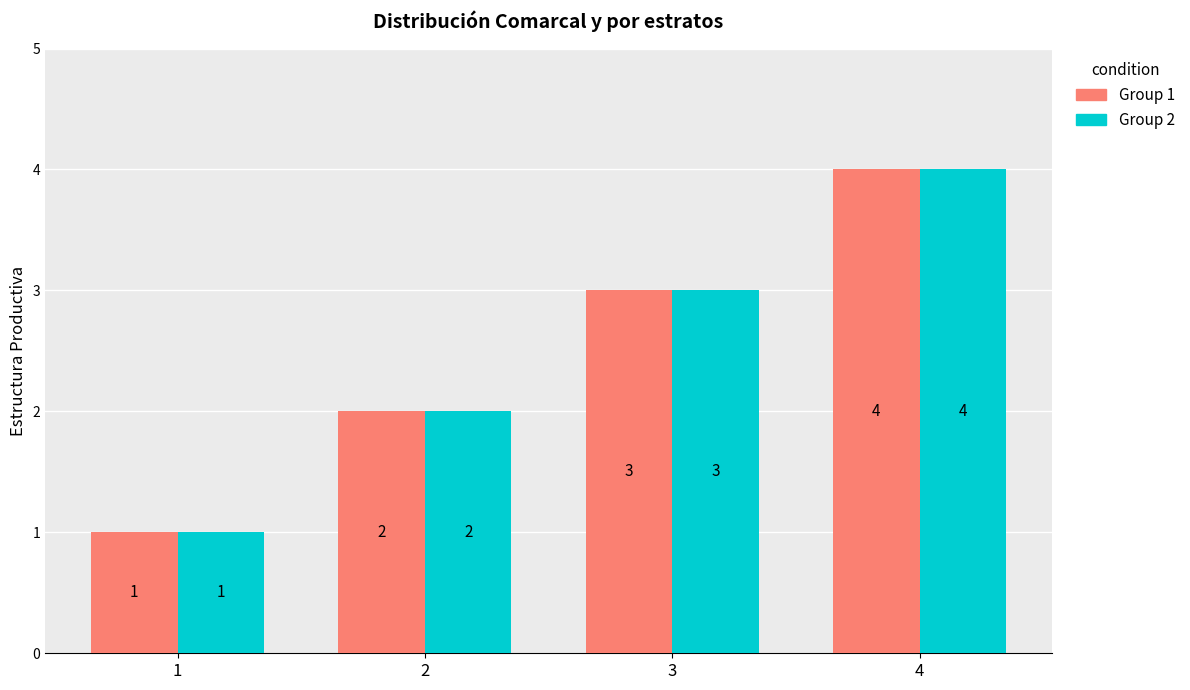

Is it true that Group 2 equals 2 at 2?

True